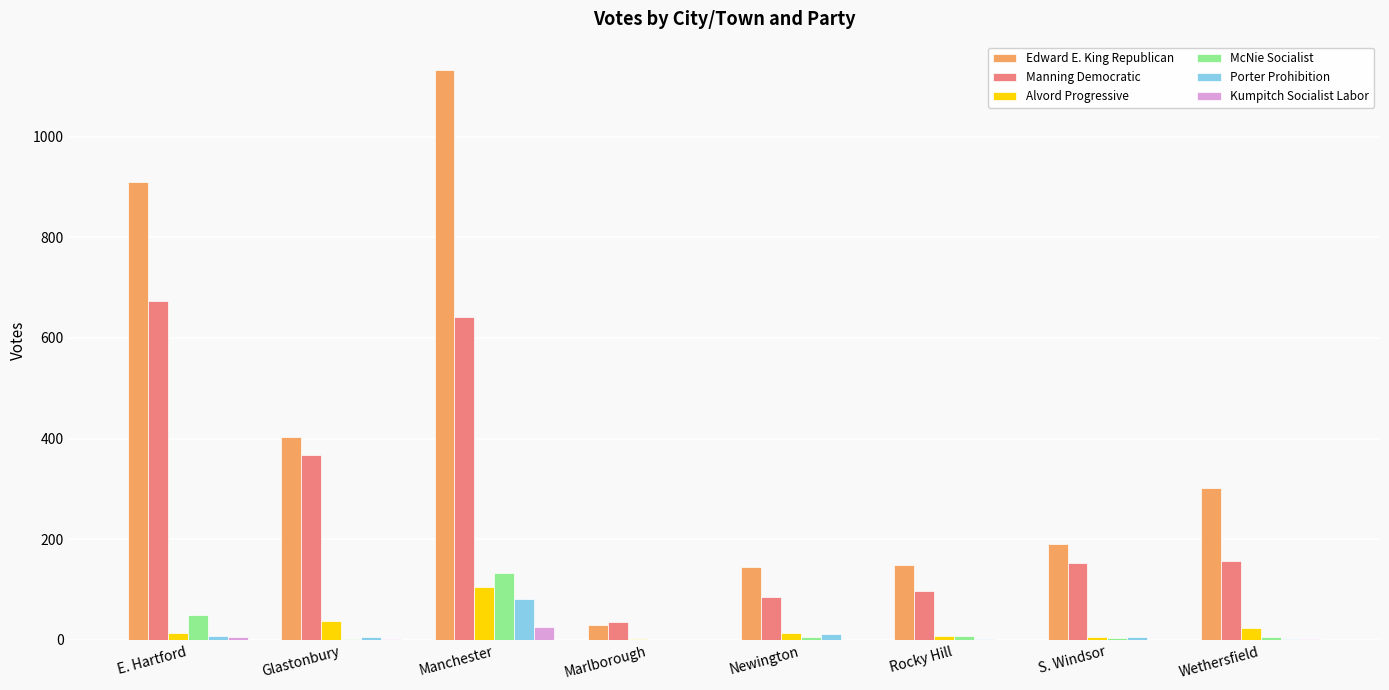

Between Manchester and S. Windsor, which series saw the biggest shift?

Edward E. King Republican